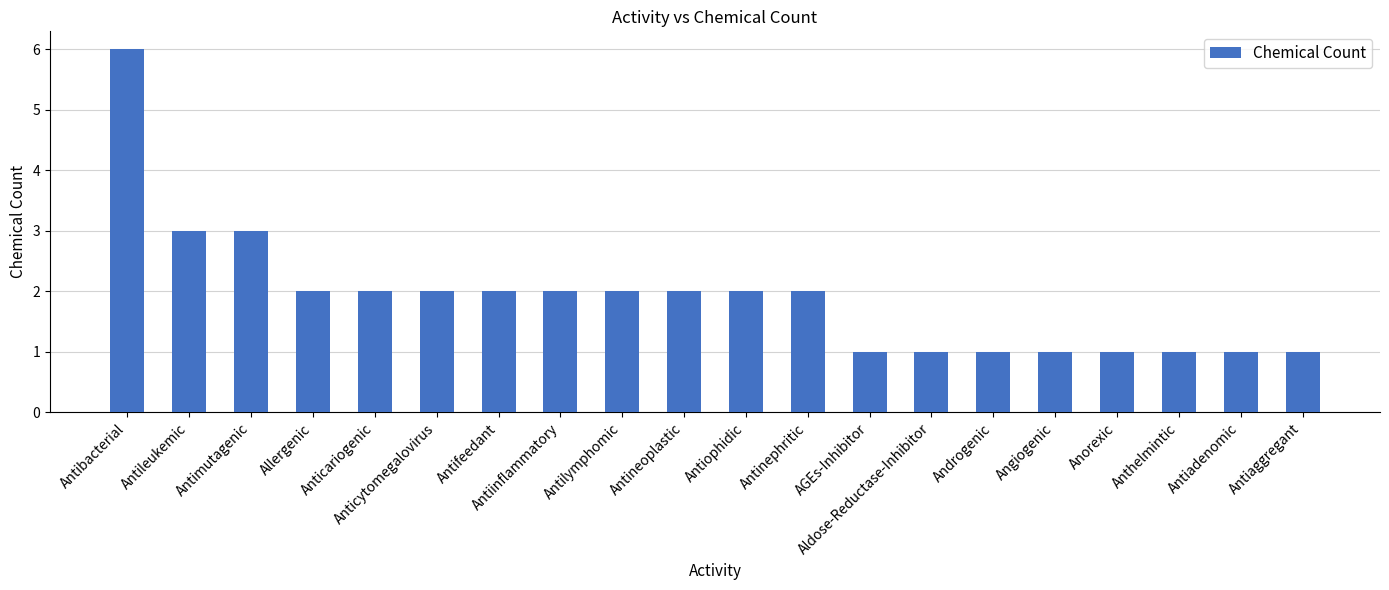

The chart shows a value of 1 at Antiophidic. True or false?

False